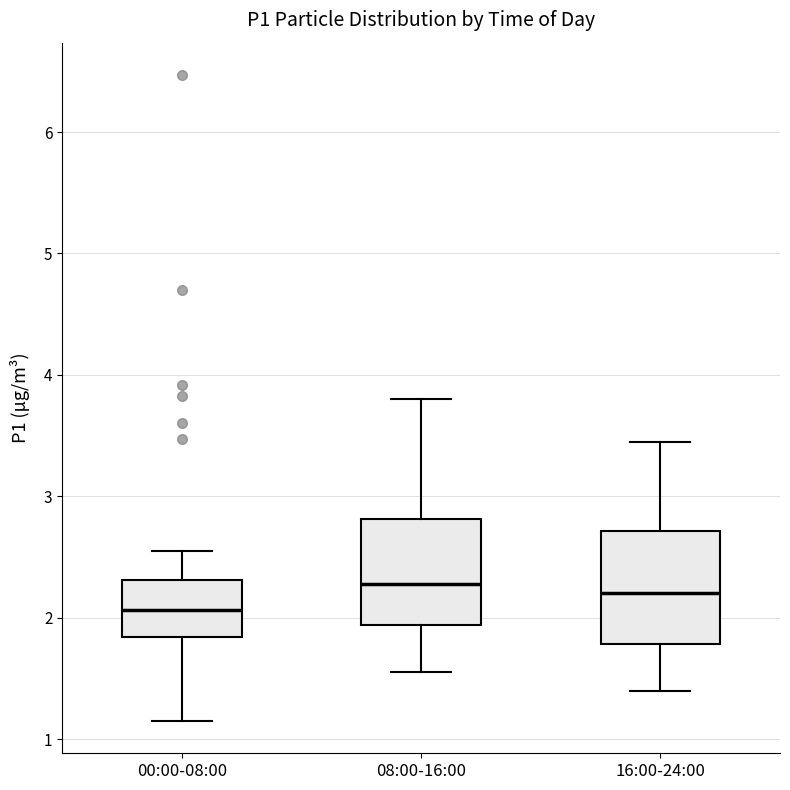

Which box has the lowest median line?

00:00-08:00